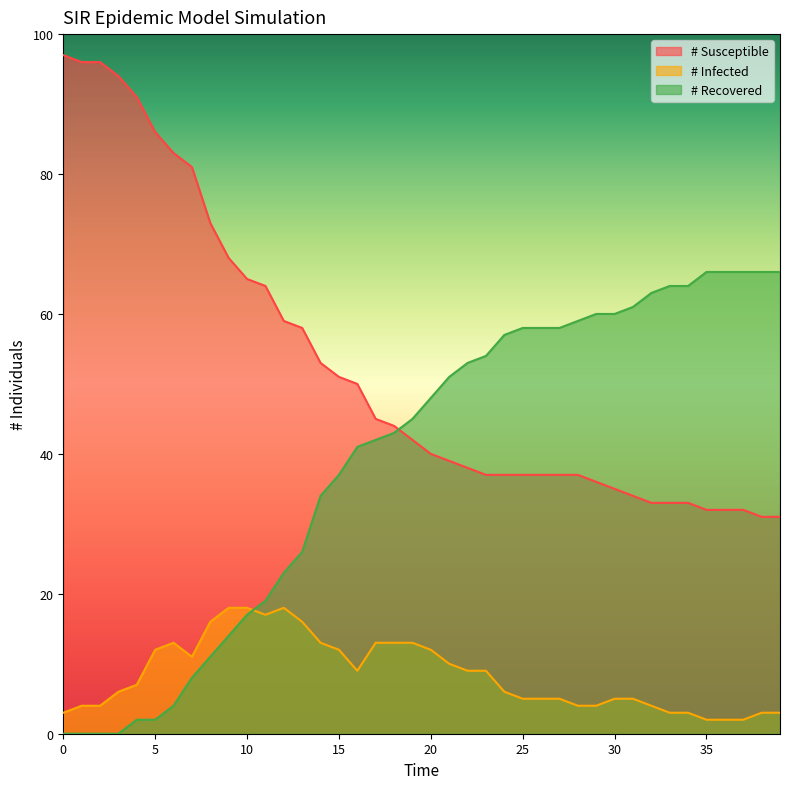

What is the value of the # Susceptible point at the 30th from the left?

36